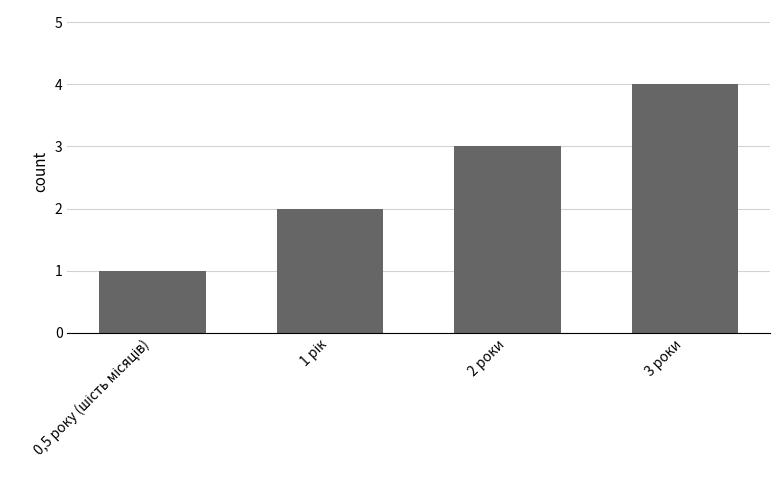

What is the value of the 4th bar from the left?

4